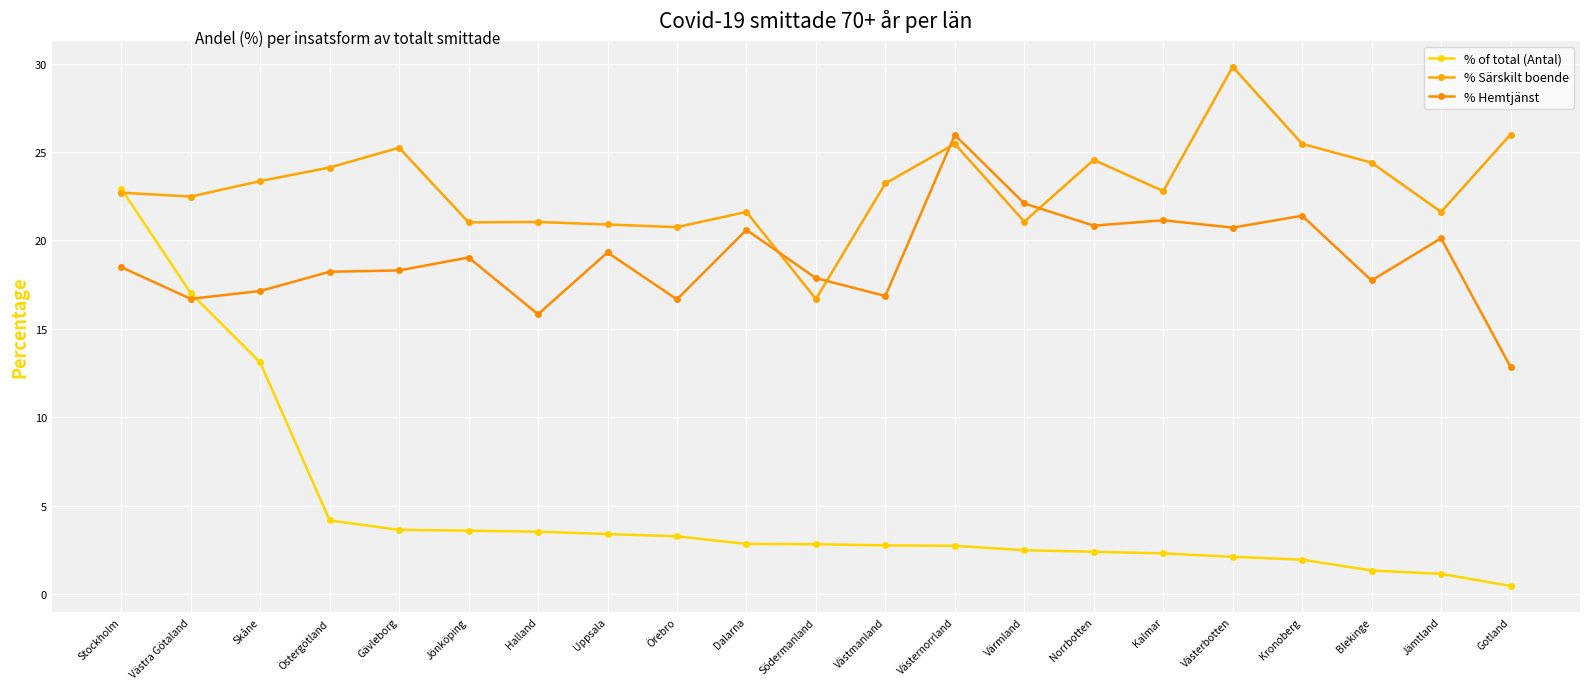

List the series in order of their overall mean, highest first.

% Särskilt boende, % Hemtjänst, % of total (Antal)